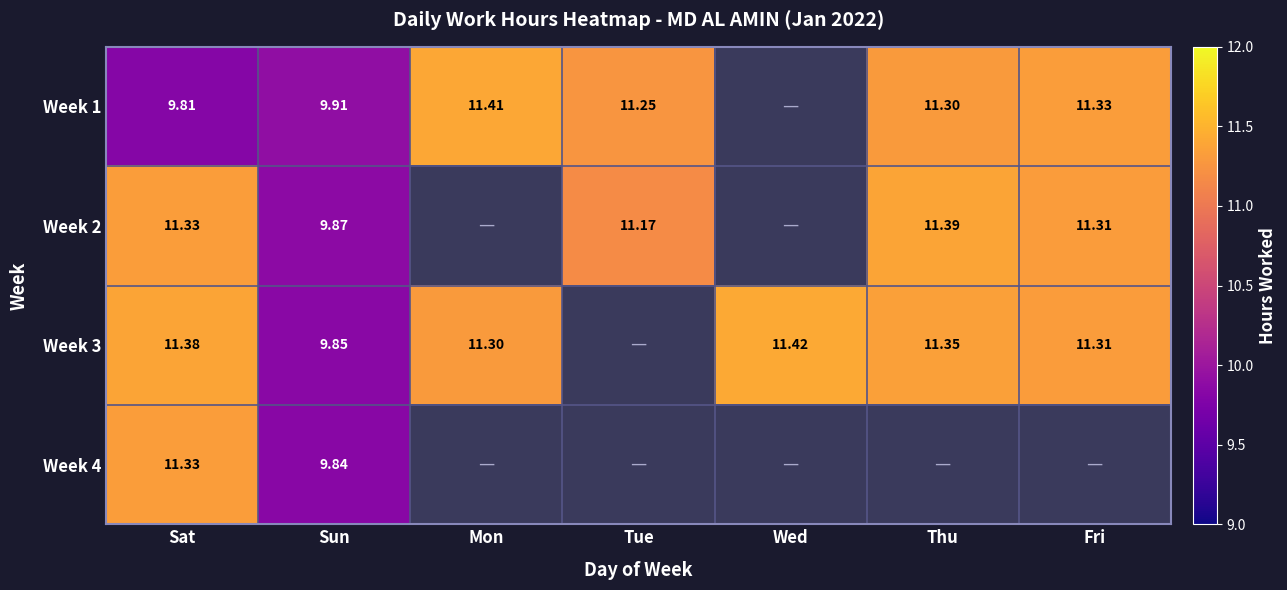

The value of Week 3 at Fri is 4.9. True or false?

False